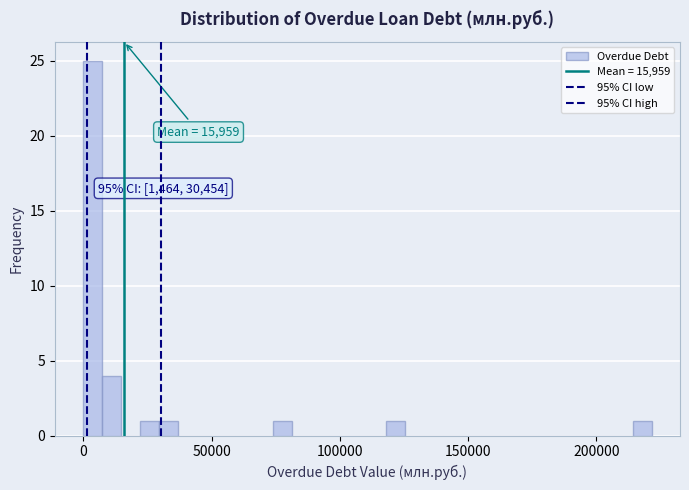

Read against the x-axis, roughly where is the centre of the tallest bar?

5000